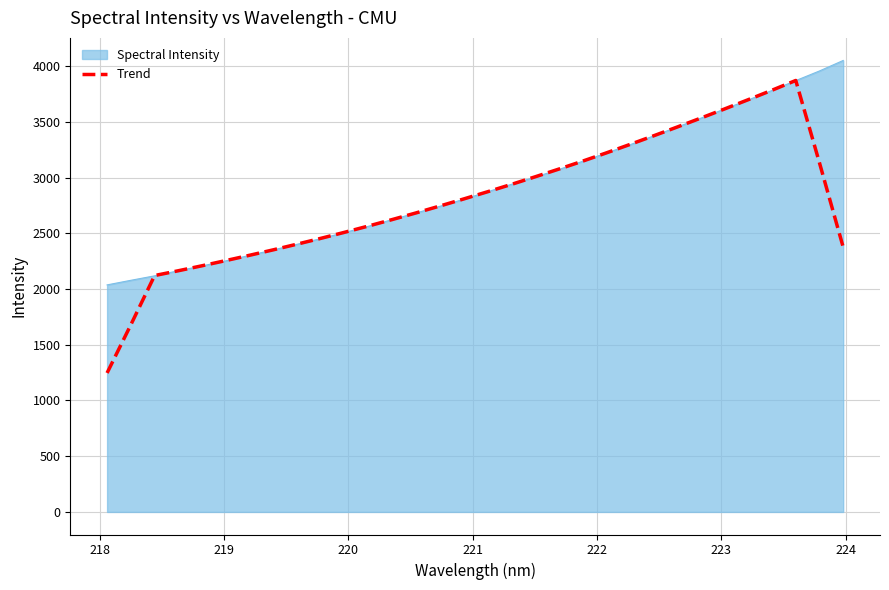

How many lines are shown in the chart?

2